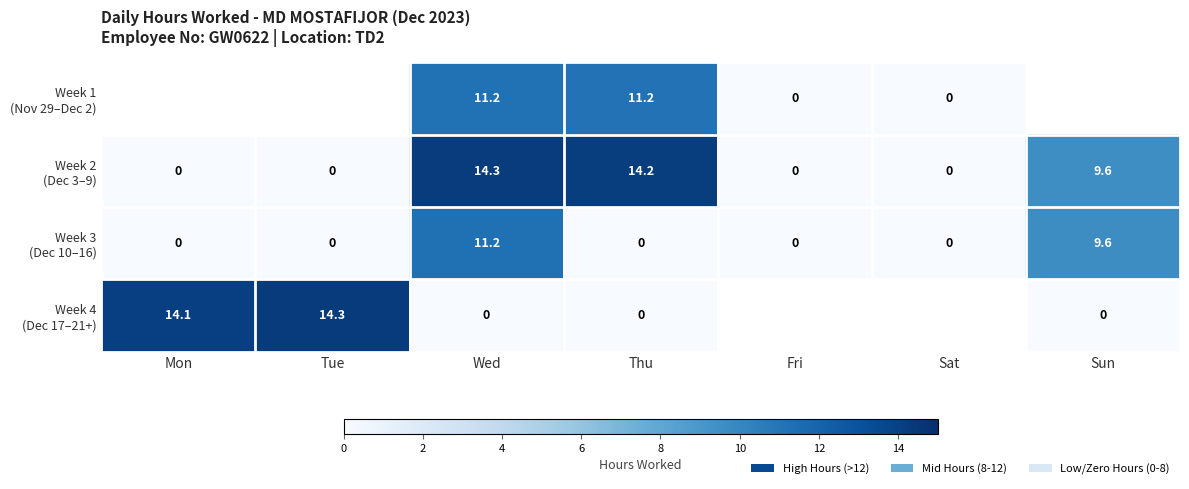

What is the difference between the second highest and second lowest values in the Week 3 (Dec 10–16) series?

9.6